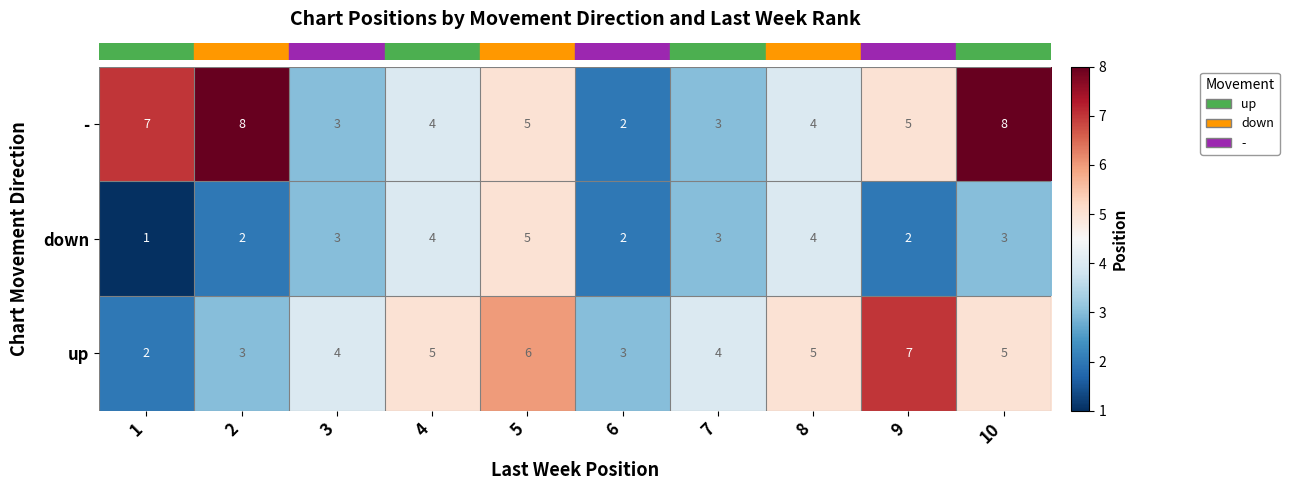

Rank the series by their maximum value, from highest to lowest.

-, up, down